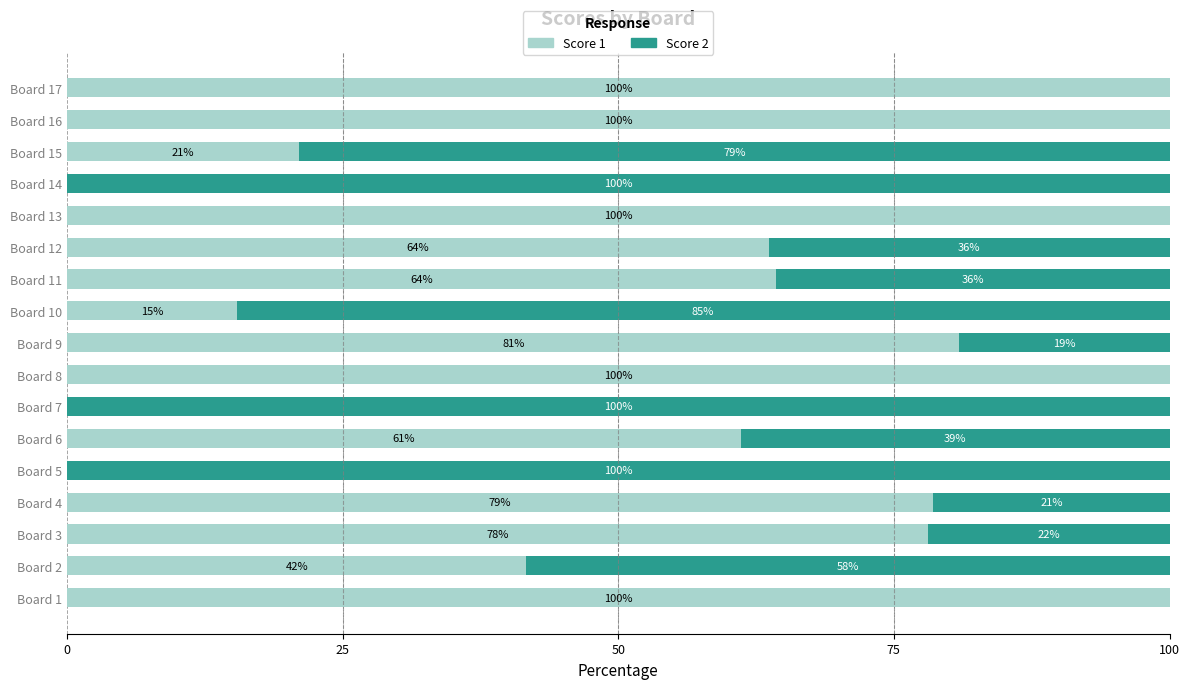

The value of Score 1 at Board 15 is 35.5. True or false?

False